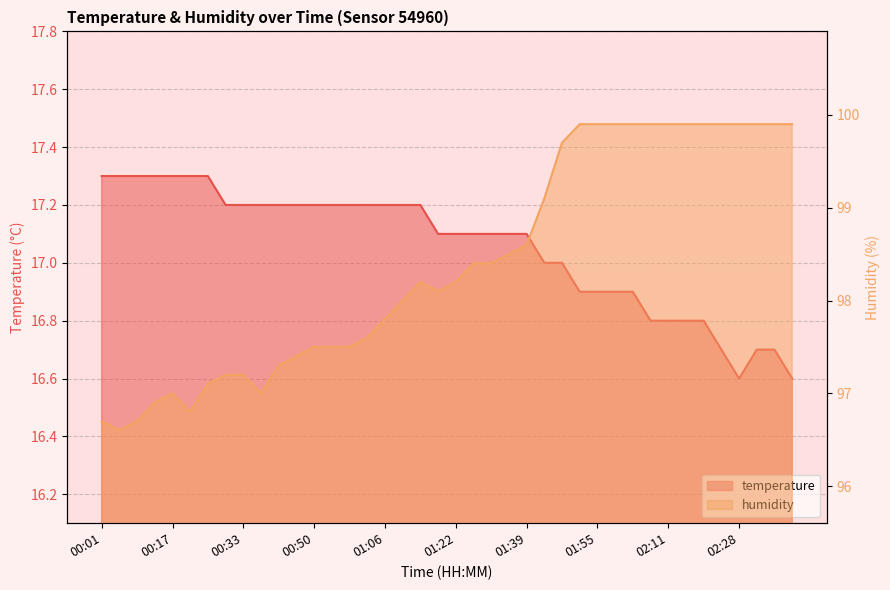

Reading left to right, what are all the values shown in this chart?

temperature: 17.3	17.3	17.3	17.3	17.3	17.3	17.3	17.2	17.2	17.2	17.2	17.2	17.2	17.2	17.2	17.2	17.2	17.2	17.2	17.1	17.1	17.1	17.1	17.1	17.1	17.0	17.0	16.9	16.9	16.9	16.9	16.8	16.8	16.8	16.8	16.7	16.6	16.7	16.7	16.6
humidity: 96.7	96.6	96.7	96.9	97.0	96.8	97.1	97.2	97.2	97.0	97.3	97.4	97.5	97.5	97.5	97.6	97.8	98.0	98.2	98.1	98.2	98.4	98.4	98.5	98.6	99.1	99.7	99.9	99.9	99.9	99.9	99.9	99.9	99.9	99.9	99.9	99.9	99.9	99.9	99.9